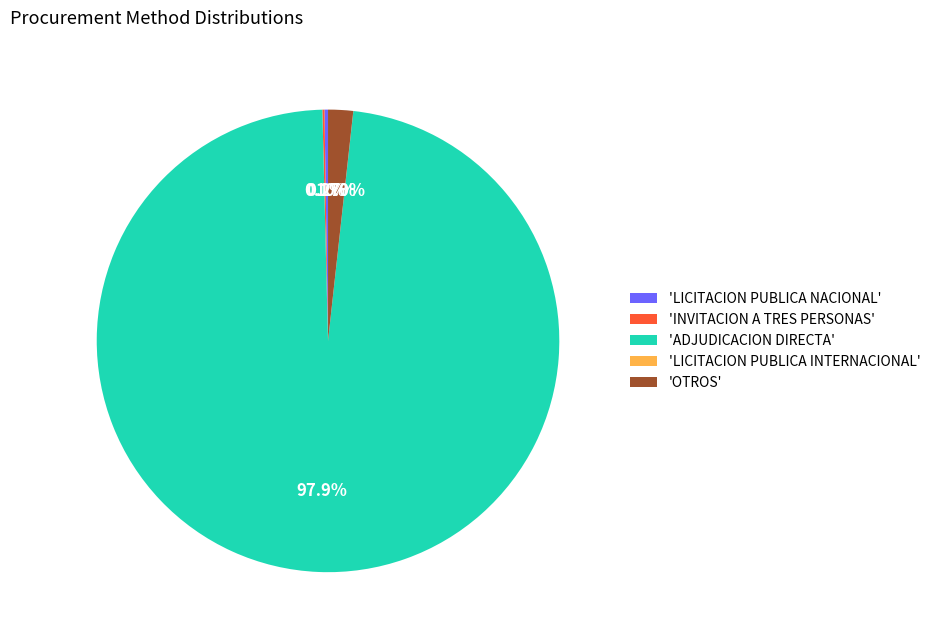

To the nearest percent, what is the difference between the largest and smallest slice percentages?

98%